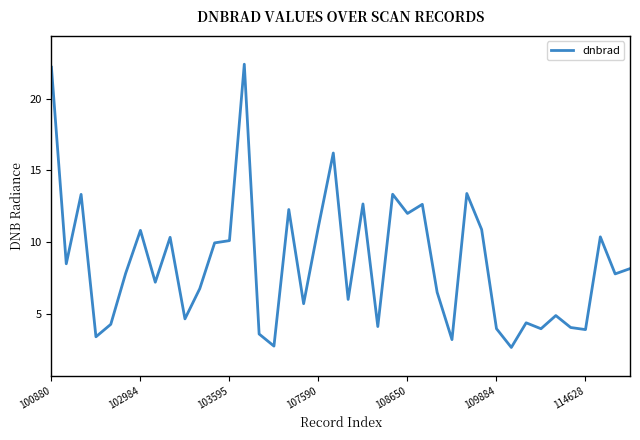

What is the minimum value shown in the chart?

2.6